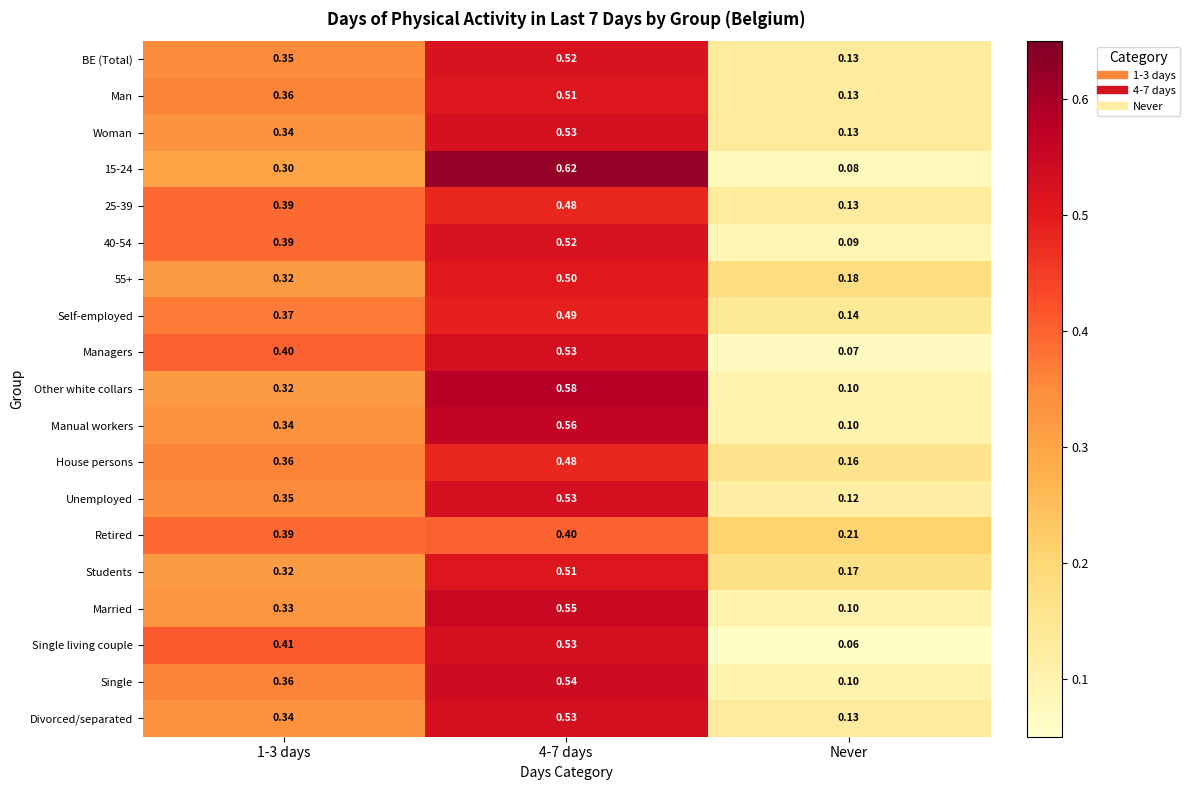

Where is Other white collars nearest to the value 0?

Never